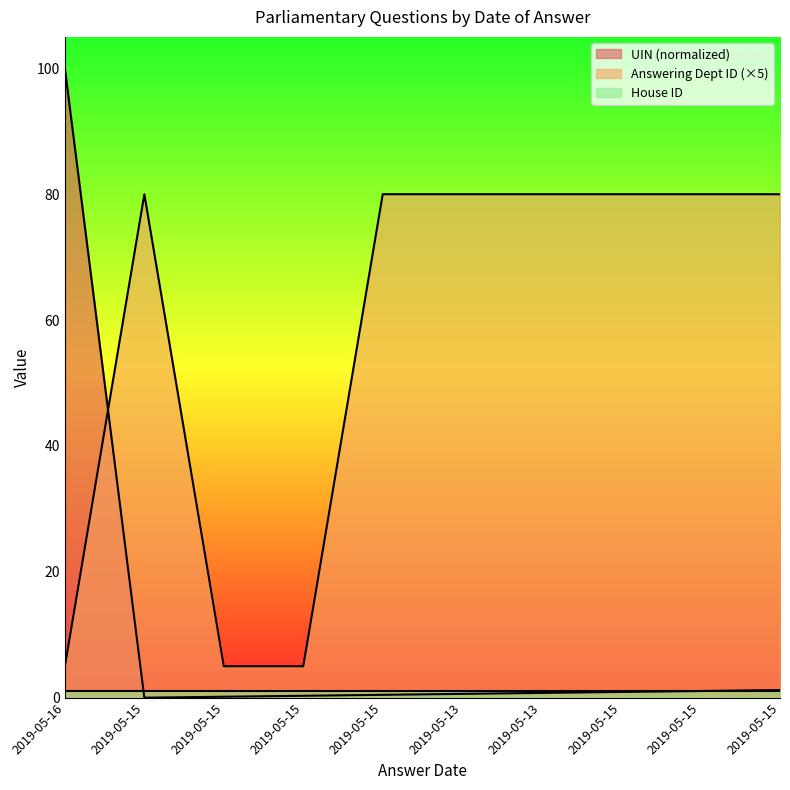

Which series has the largest total across all categories?

Answering Dept ID (×5)